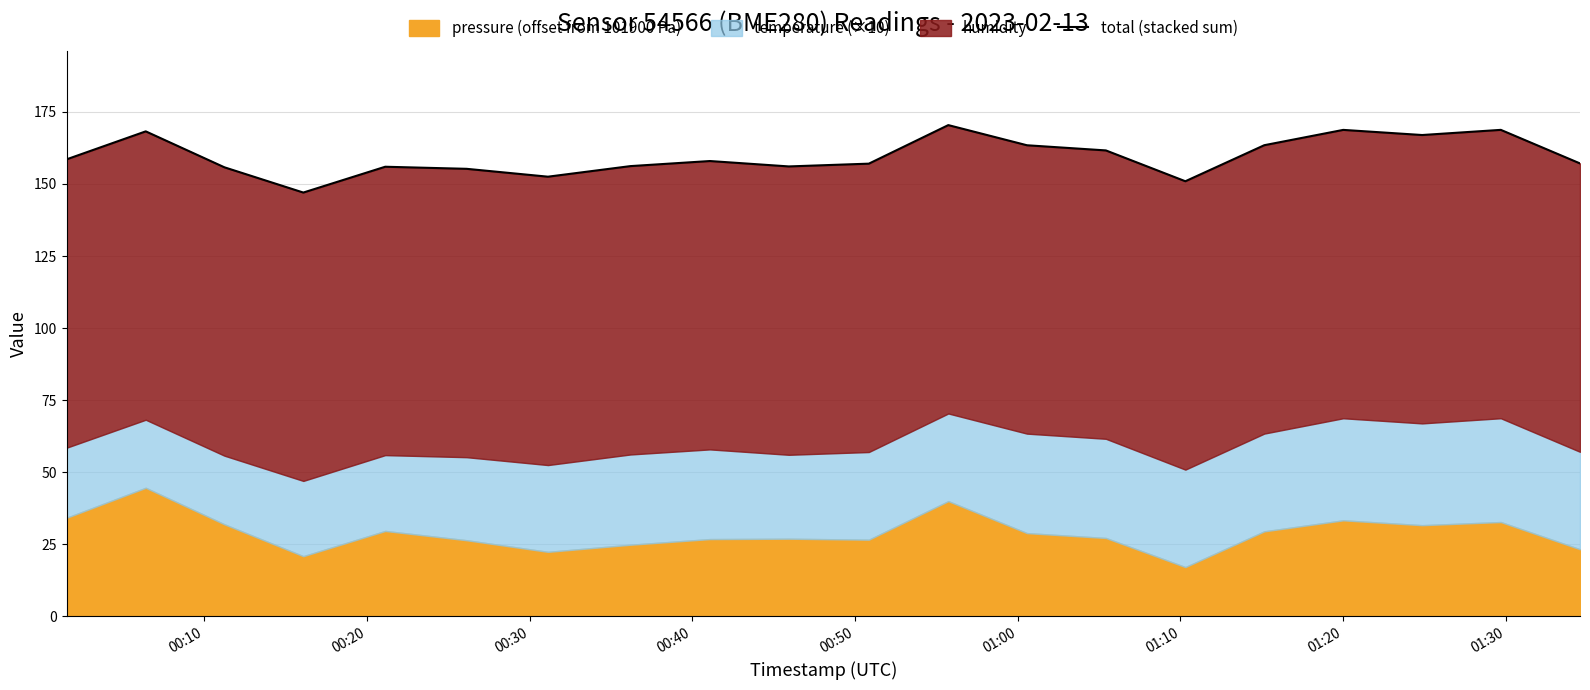

True or false: the data shows 45.6 at 01:30.

False